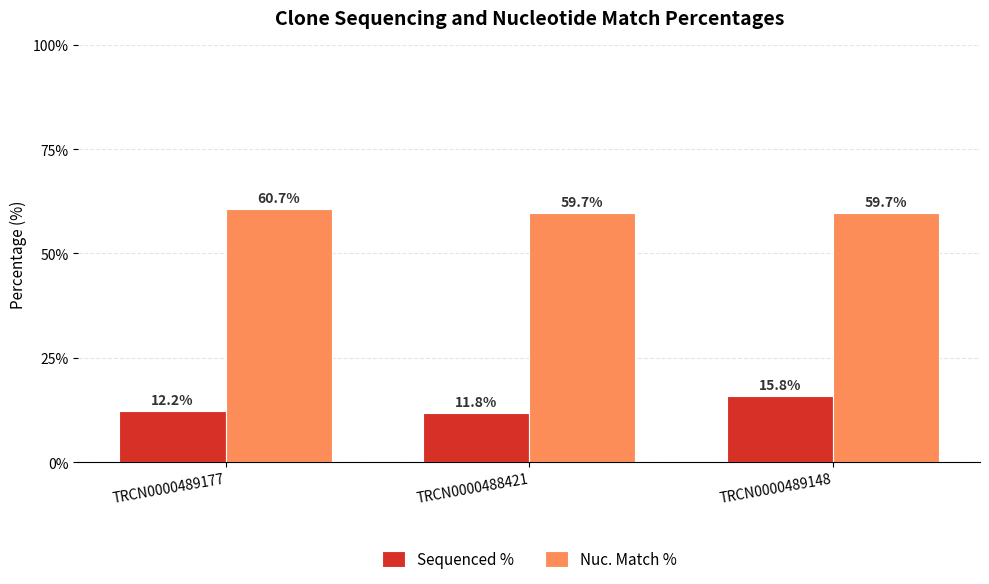

How many data points does each series have?

3